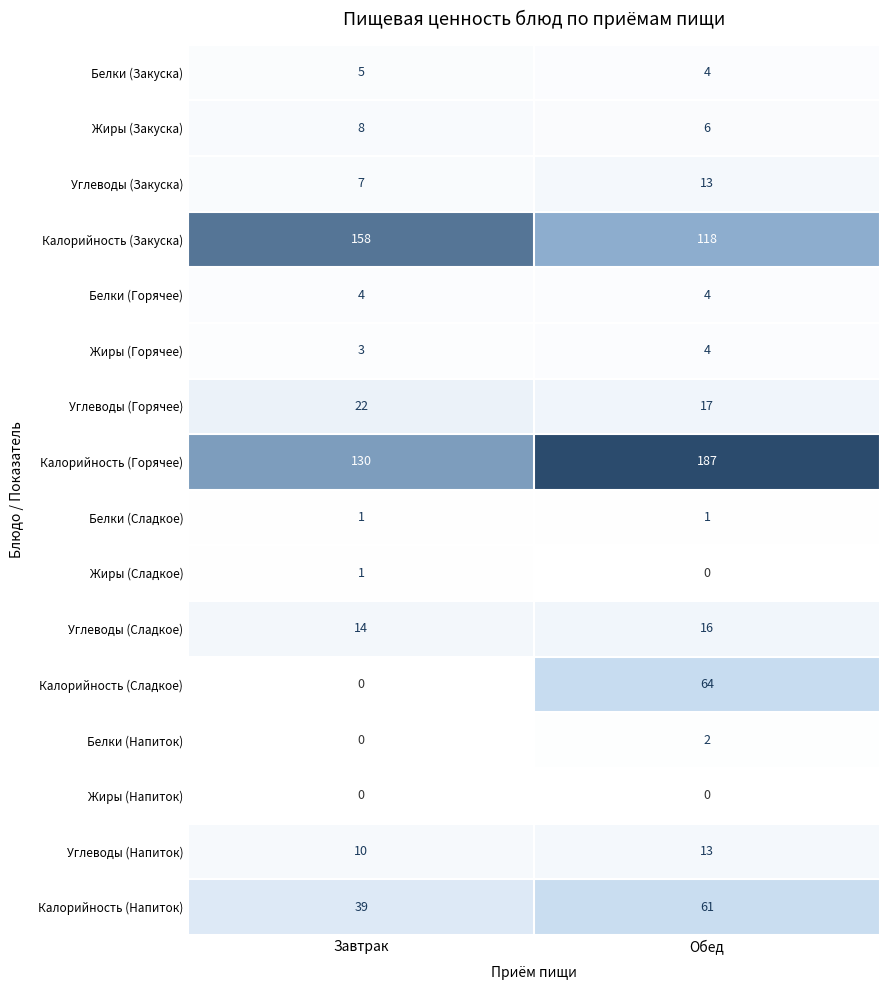

The Белки (Напиток) series shows -1 at Завтрак. True or false?

False